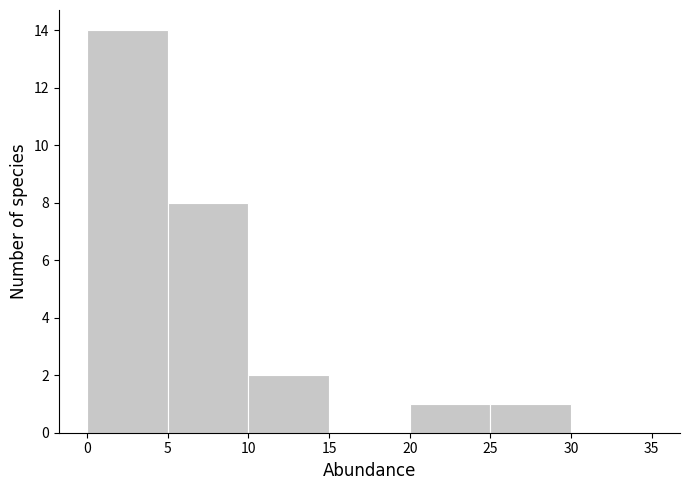

Reading left to right, transcribe this chart: for each bar, give the range it covers on the x-axis and its height. The values are not printed on the chart, so give them approximately, as read against the axis.

0 to 5: 14
5 to 10: 8
10 to 15: 2
15 to 20: 0
20 to 25: 1
25 to 30: 1
30 to 35: 0